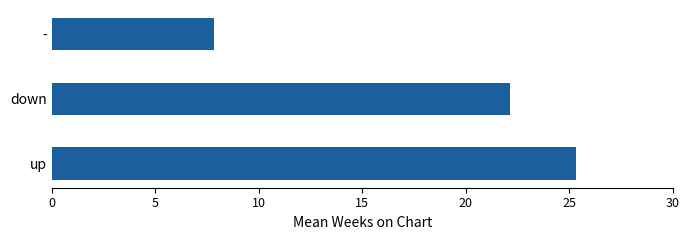

How many bars are there in total?

3